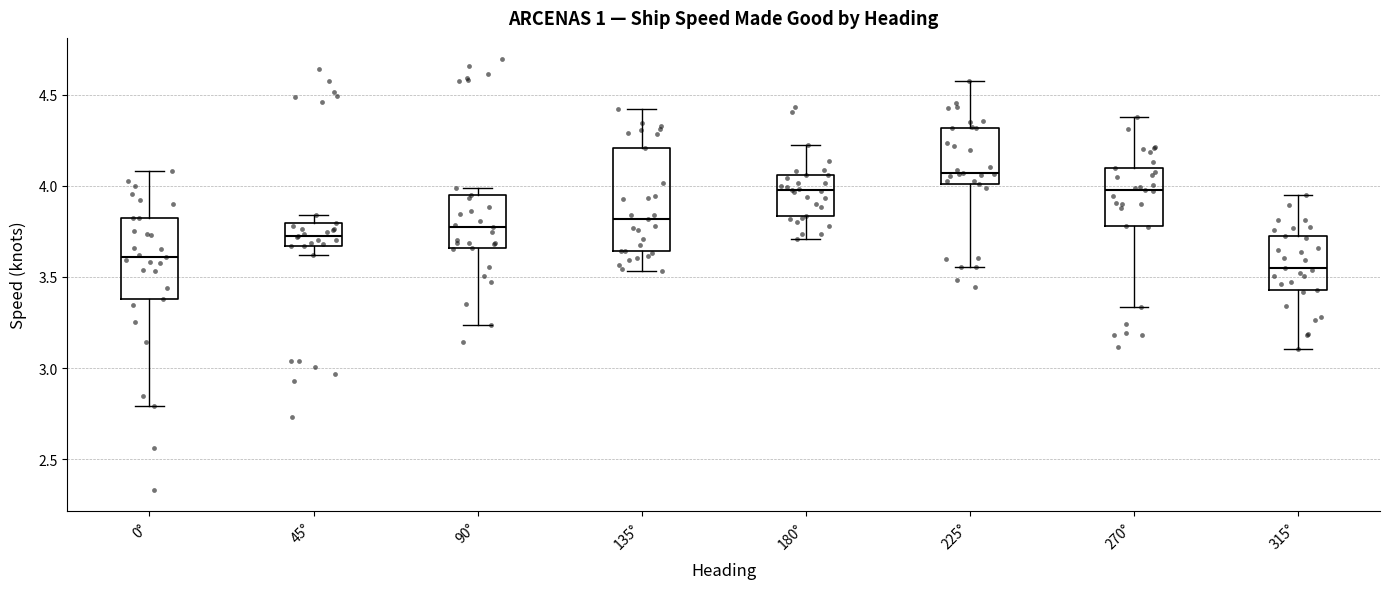

Reading left to right, transcribe this box plot: for each box, give where its median line is, the range the box spans, and where its two whiskers end, as read against the y-axis. The values are not printed on the chart, so give them approximately, as read against the axis.

0°: median 3.60, box 3.40 to 3.80, whiskers 2.80 to 4.10
45°: median 3.70, box 3.65 to 3.80, whiskers 3.60 to 3.85
90°: median 3.75, box 3.65 to 3.95, whiskers 3.25 to 4.00
135°: median 3.80, box 3.65 to 4.20, whiskers 3.55 to 4.40
180°: median 4.00, box 3.85 to 4.05, whiskers 3.70 to 4.20
225°: median 4.05, box 4.00 to 4.30, whiskers 3.55 to 4.60
270°: median 4.00, box 3.80 to 4.10, whiskers 3.35 to 4.35
315°: median 3.55, box 3.45 to 3.70, whiskers 3.10 to 3.95